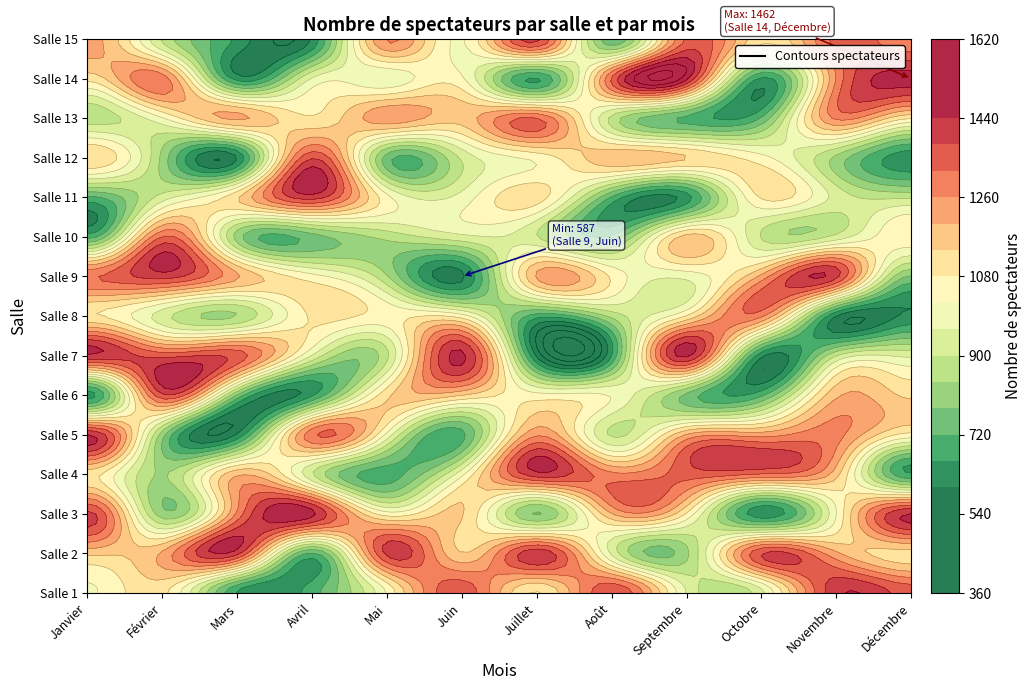

At how many categories does at least one series exceed 1252?

12